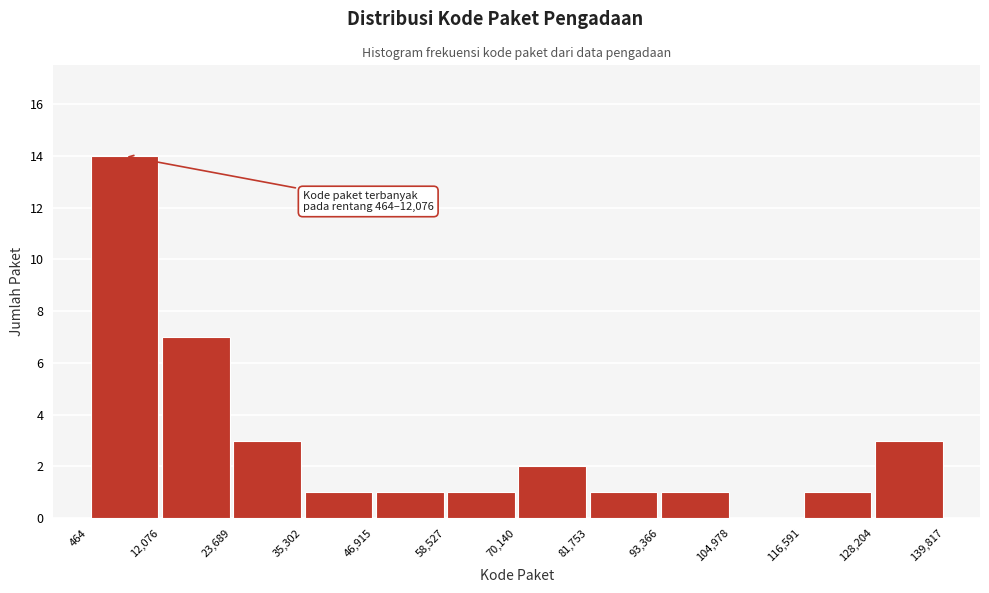

Which range on the x-axis has the tallest bar?

464 to 12,076